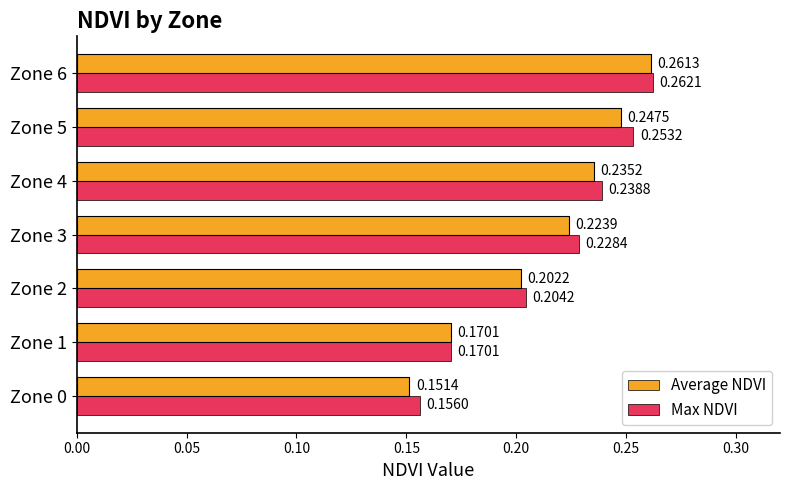

List the series in order of their overall mean, highest first.

Max NDVI, Average NDVI